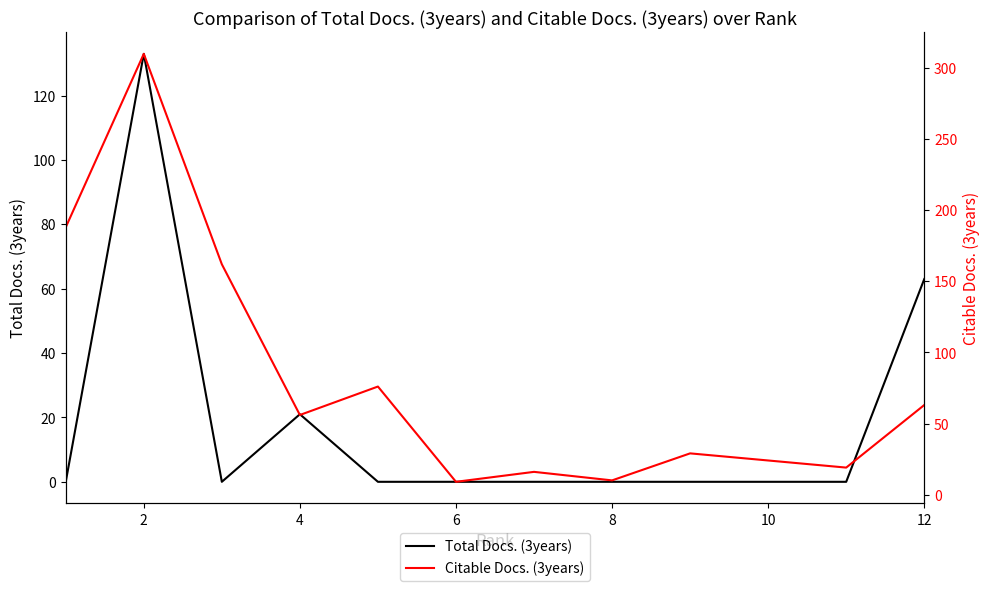

Which category has the highest value across all series?

2